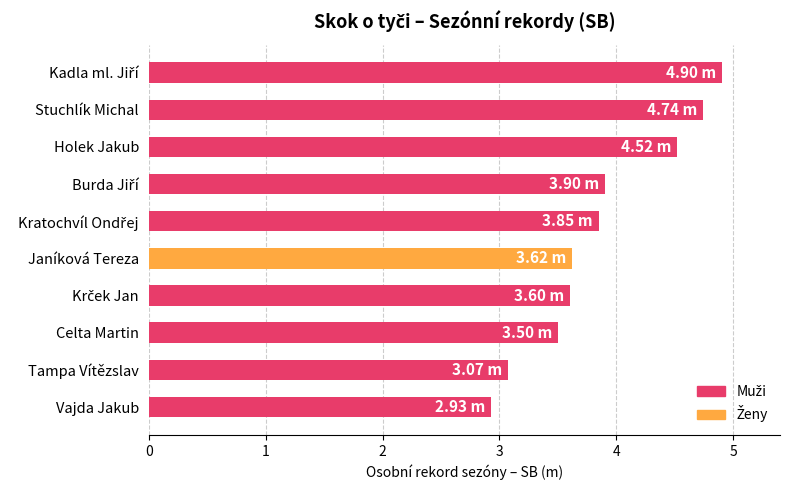

What is the average value?

3.9